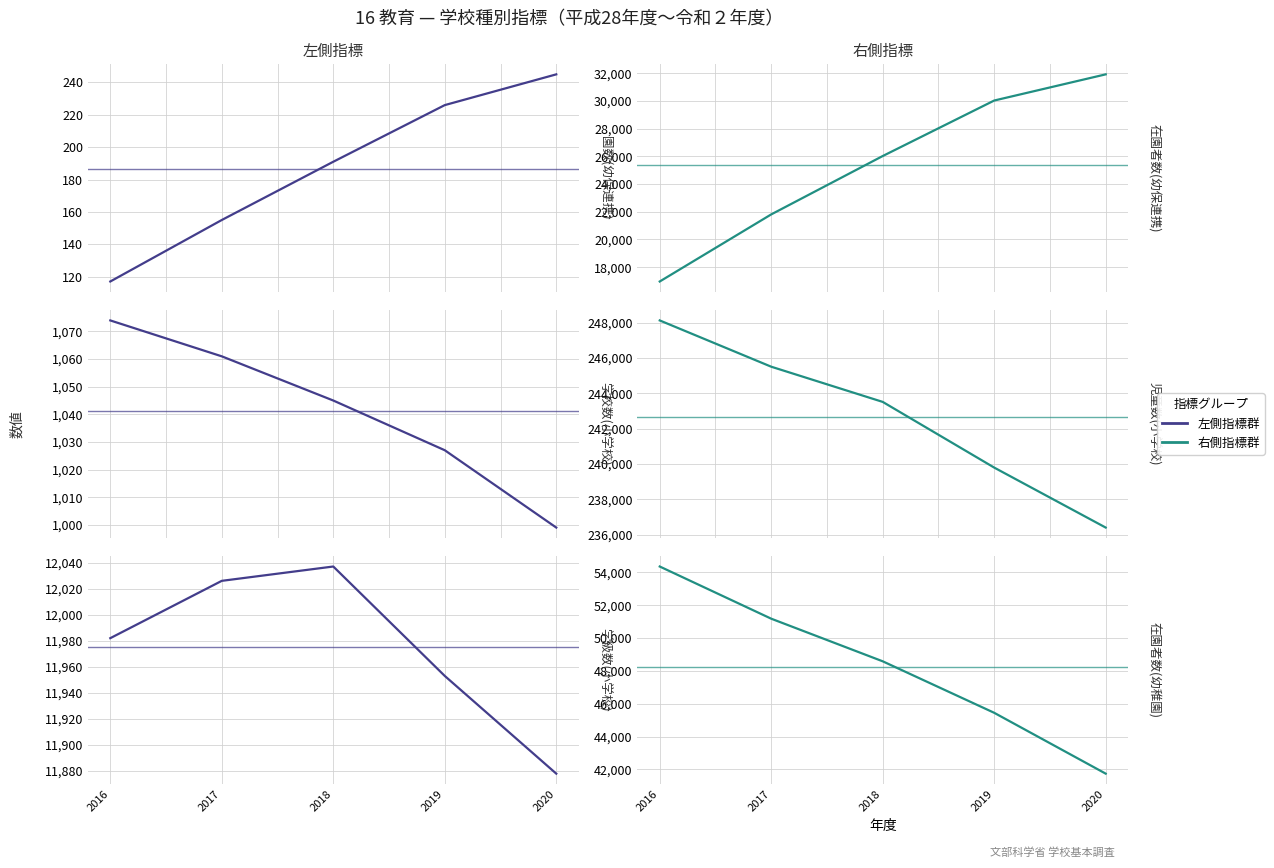

What is the sum of all 学級数(小学校) values?

59876